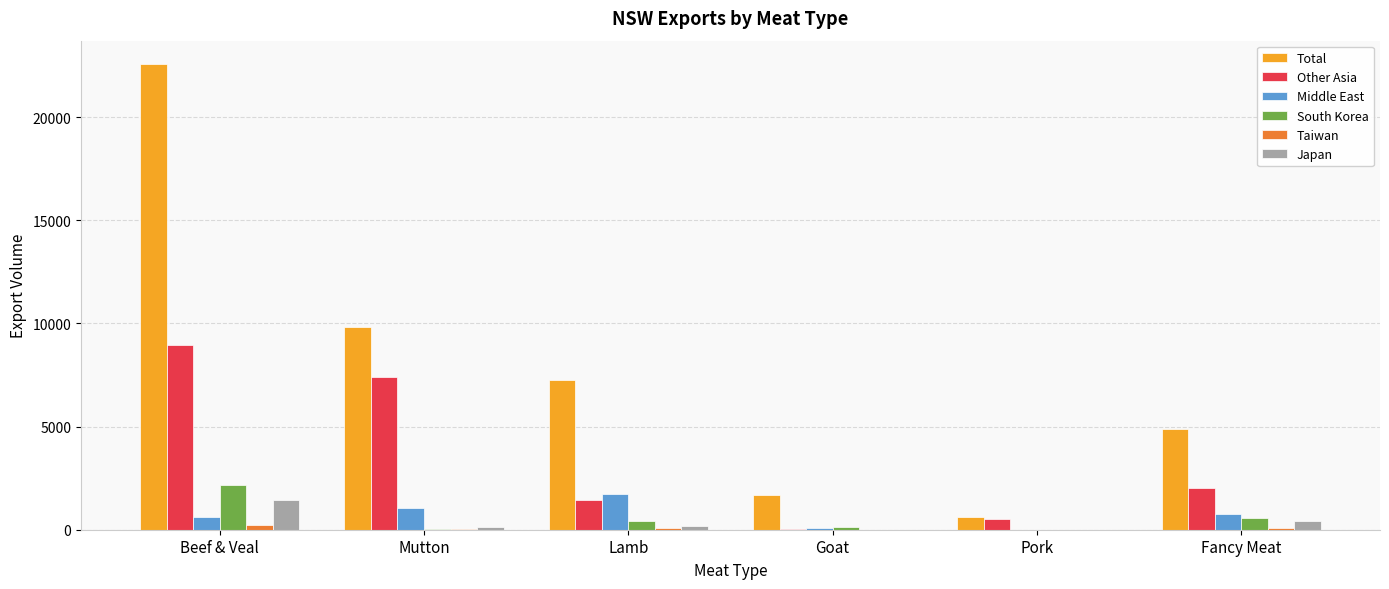

What is the sum of all Total values?

46863.4